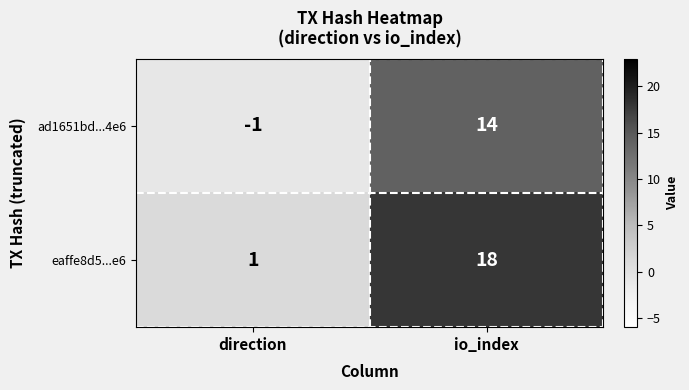

Reading left to right, what are all the values shown in this chart?

ad1651bd...4e6: -1	14
eaffe8d5...e6: 1	18